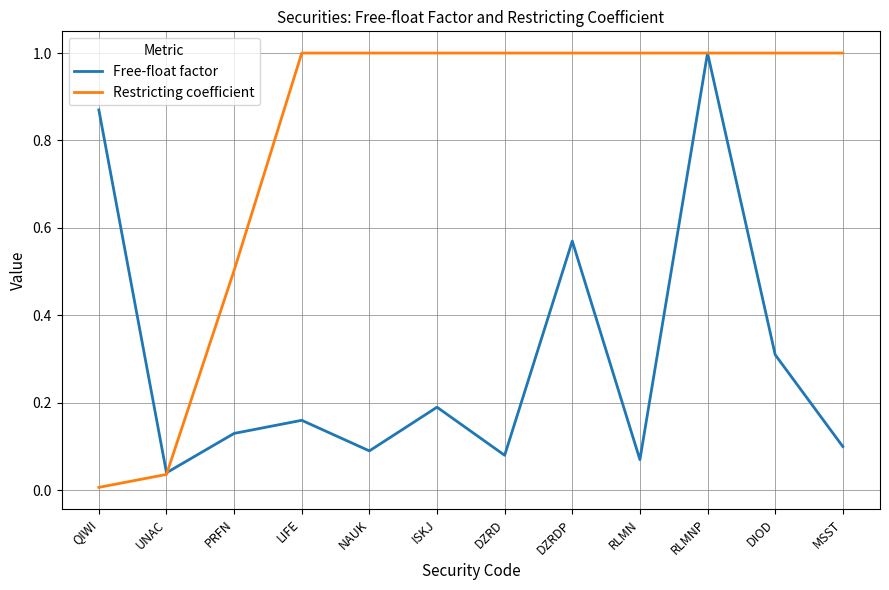

What position from the right is RLMNP?

3